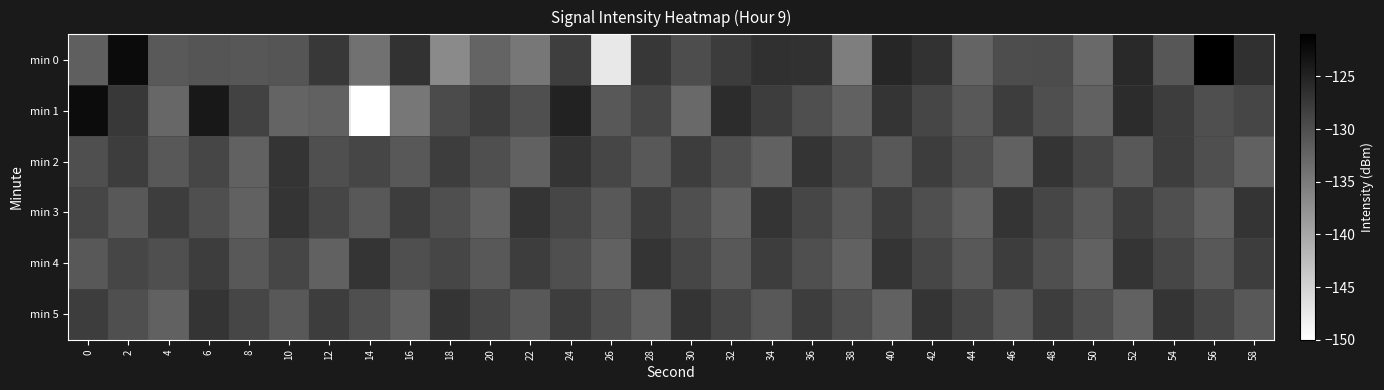

What is the greatest value displayed?

-121.1